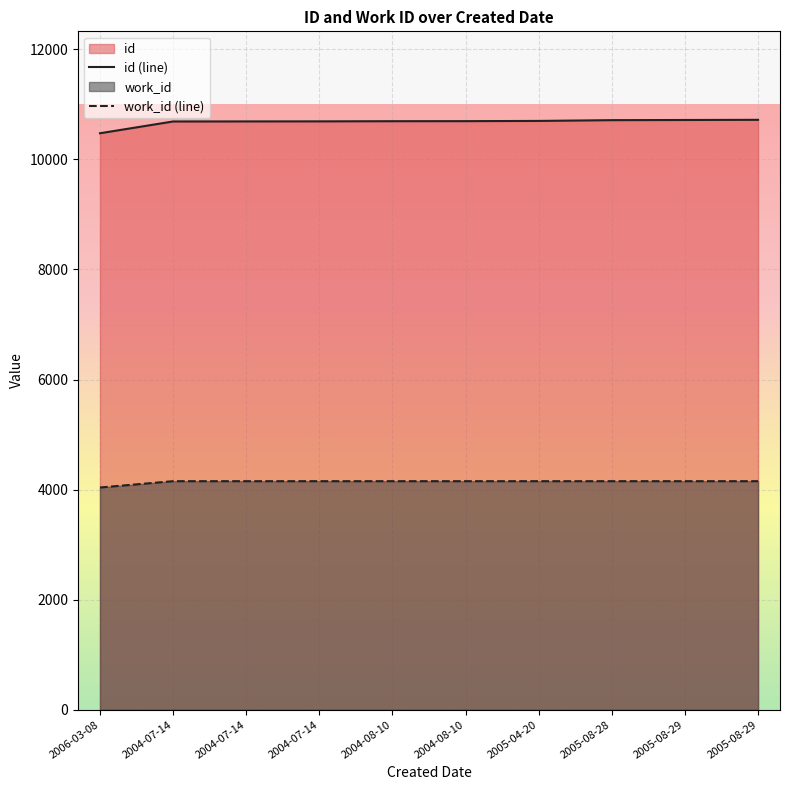

What is the minimum value for work_id?

4038